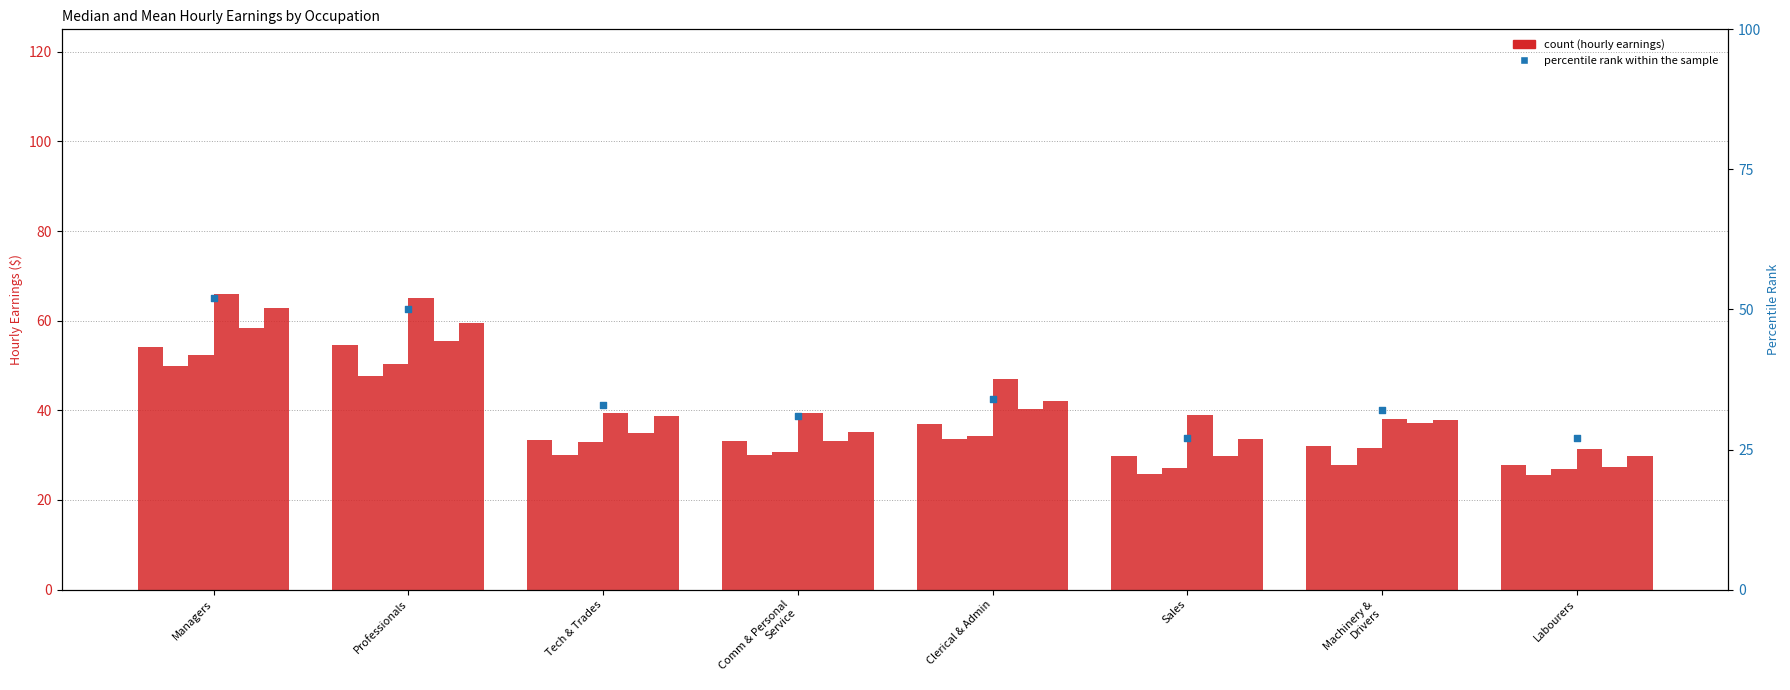

At which category is the sum across all series the highest?

Managers